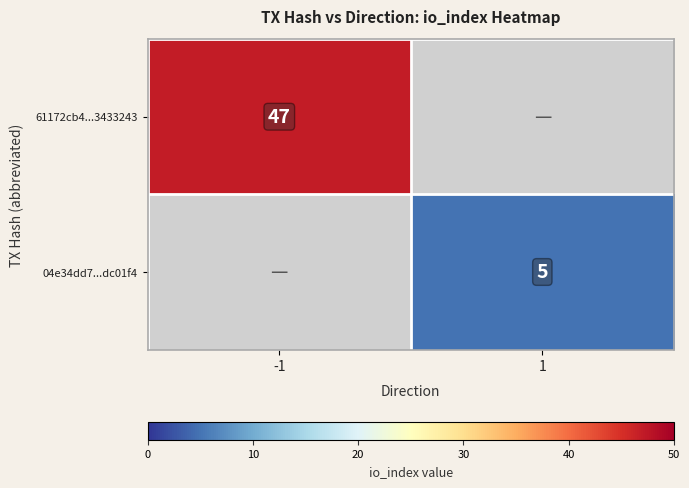

The value of 61172cb4...3433243 at -1 is 47. True or false?

True